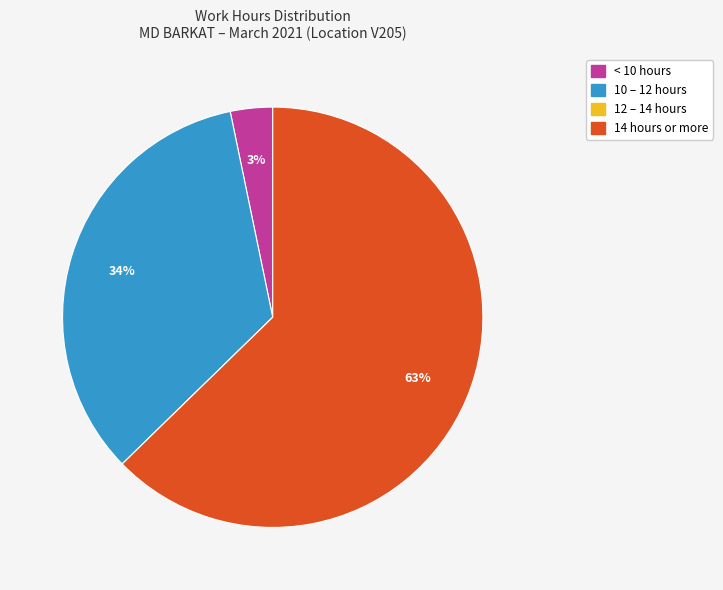

True or false: 10 – 12 hours accounts for 34% of the total.

True